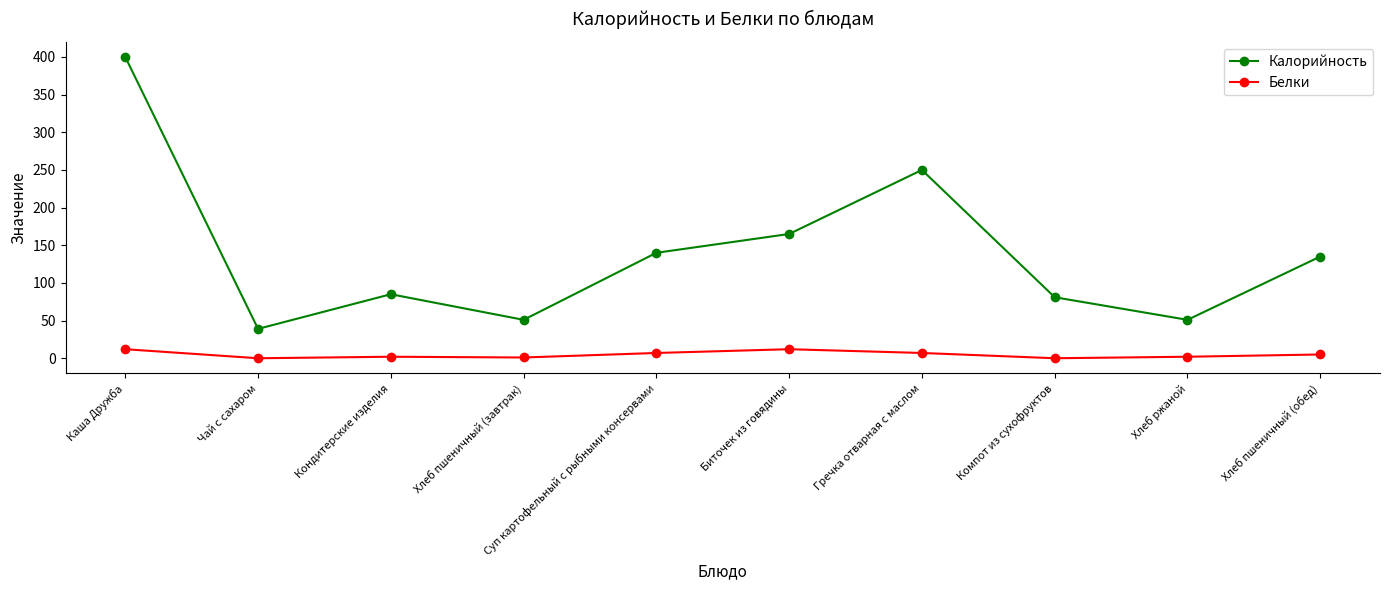

True or false: Калорийность and Белки intersect in this chart.

False